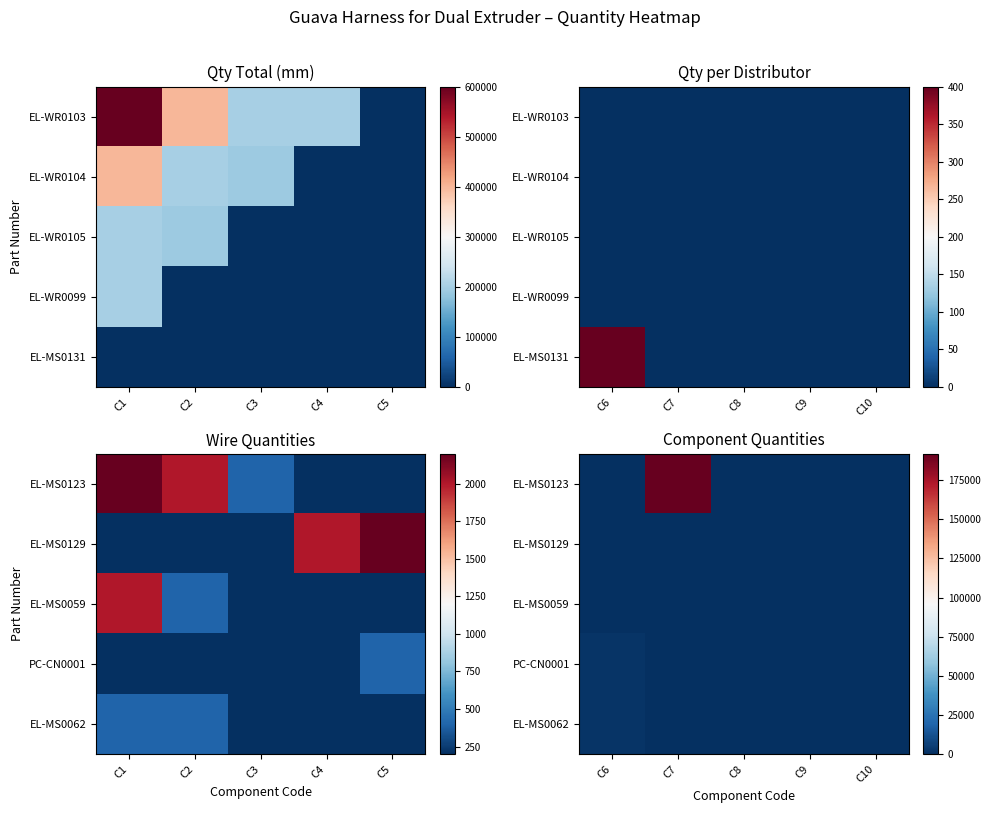

List the series in order of their peak value, lowest first.

EL-MS0129, EL-MS0059, PC-CN0001, EL-MS0062, EL-MS0123